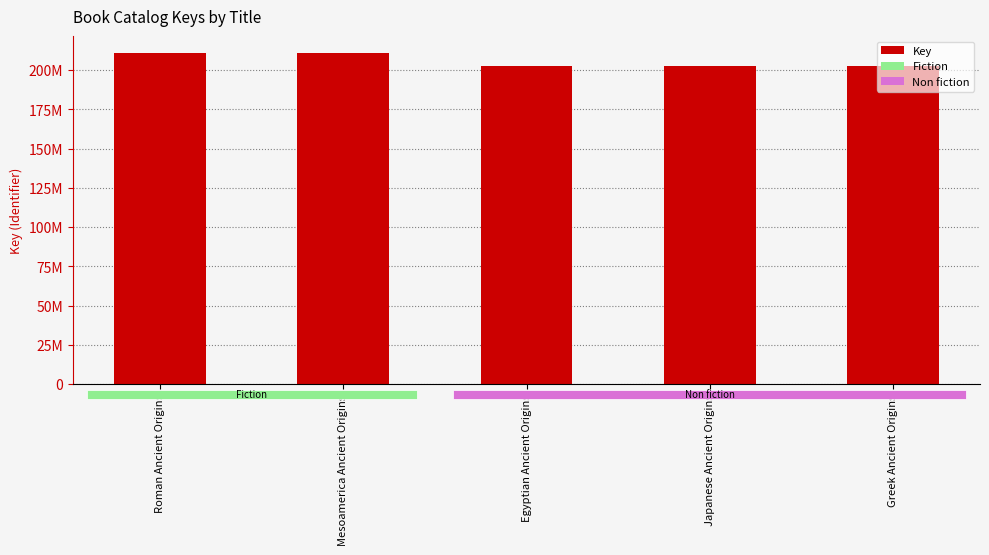

The chart shows a value of 202813864 at Japanese Ancient Origins. True or false?

True